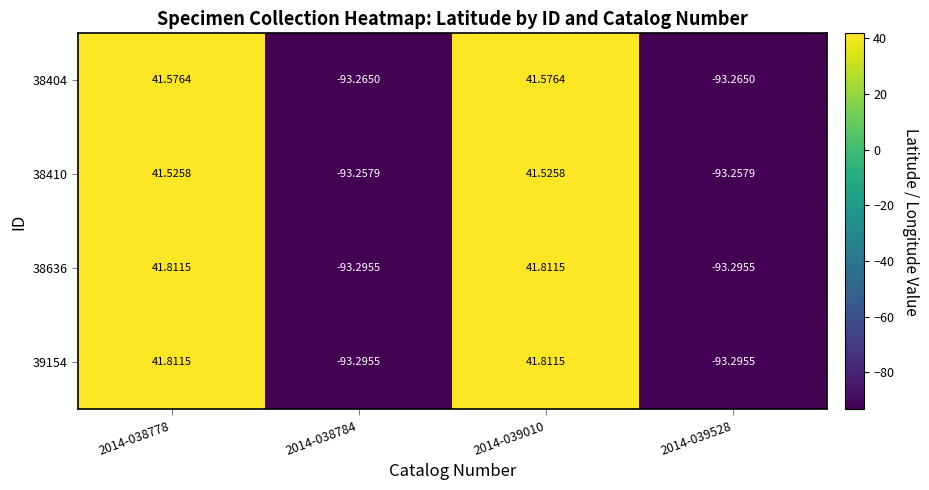

Is the value of 38410 at 2014-039528 greater than the value of 38636 at 2014-039528?

Yes